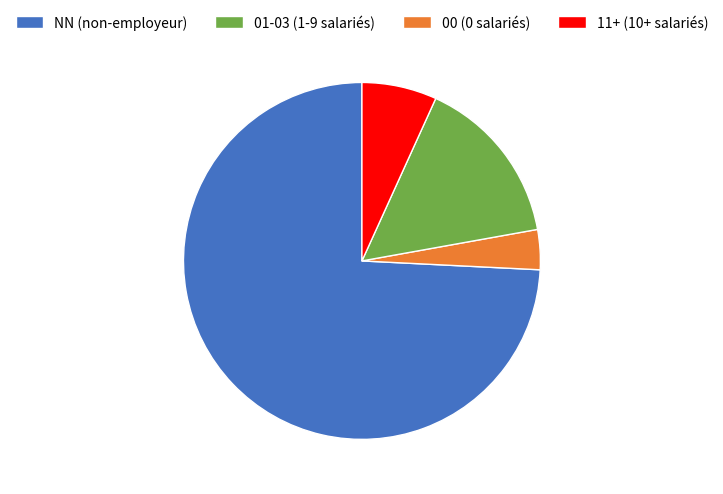

True or false: 11+ (10+ salariés) accounts for 15% of the total.

False